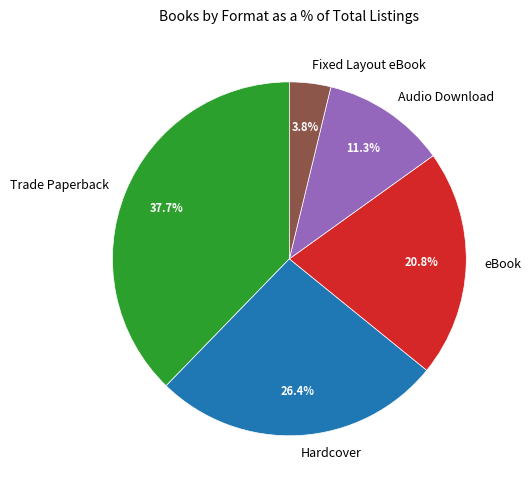

True or false: Fixed Layout eBook accounts for 4% of the total.

True